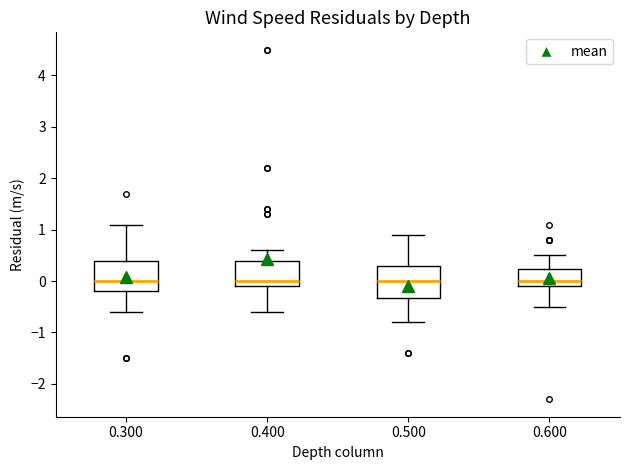

Reading left to right, read every box against the y-axis: the position of its median line, the range the box covers, and the ends of its whiskers. The values are not printed on the chart, so give them approximately, as read against the axis.

0.300: median 0.0, box -0.2 to 0.4, whiskers -0.6 to 1.1
0.400: median 0.0, box -0.1 to 0.4, whiskers -0.6 to 0.6
0.500: median 0.0, box -0.3 to 0.3, whiskers -0.8 to 0.9
0.600: median 0.0, box -0.1 to 0.2, whiskers -0.5 to 0.5